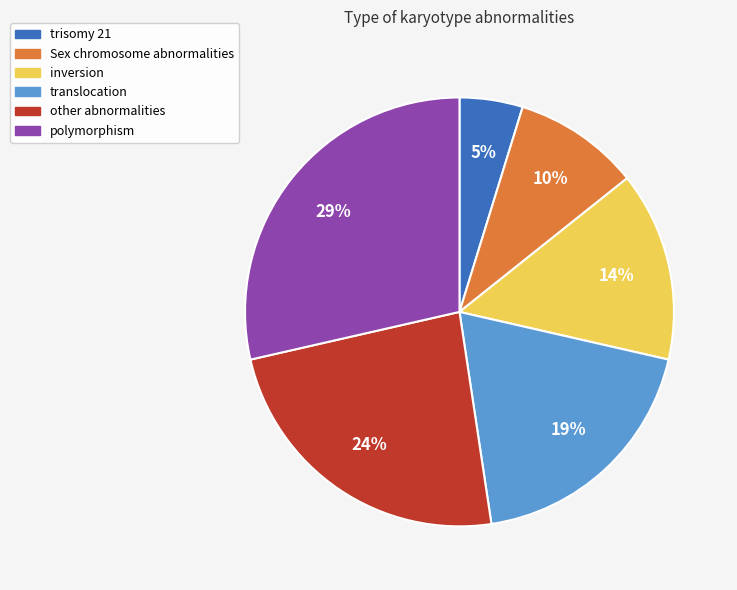

To the nearest percent, what portion does polymorphism represent?

29%